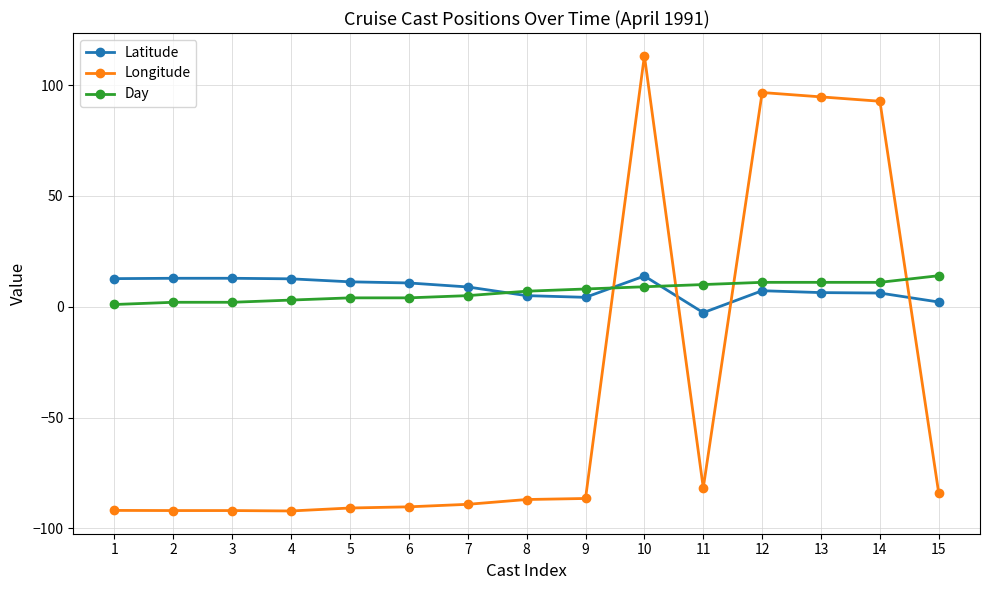

How many lines are shown in the chart?

3